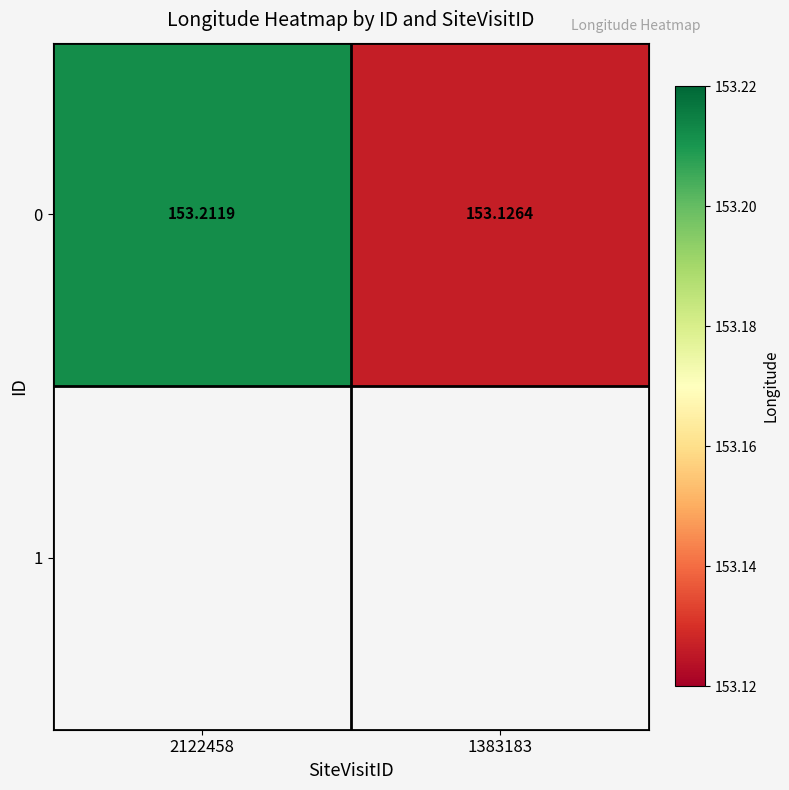

List the labels in order of value, smallest first.

1383183, 2122458